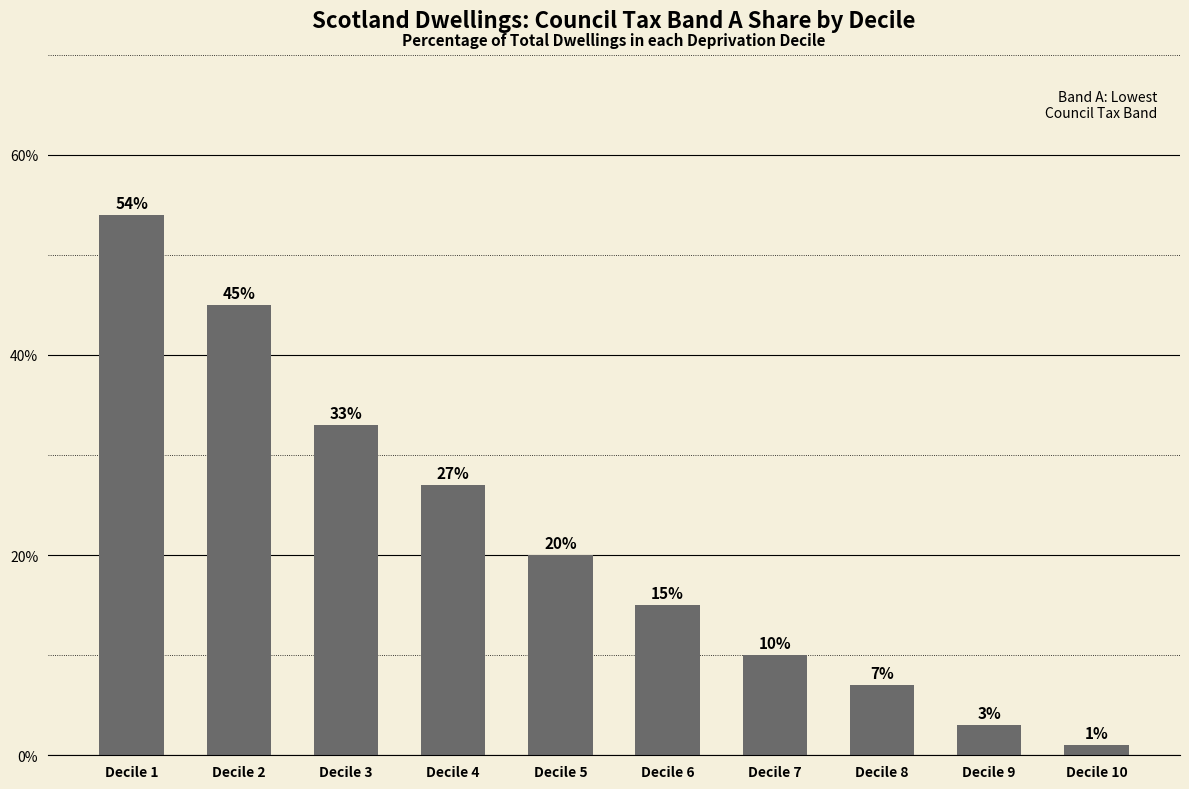

Rank the categories by value from highest to lowest.

Decile 1, Decile 2, Decile 3, Decile 4, Decile 5, Decile 6, Decile 7, Decile 8, Decile 9, Decile 10